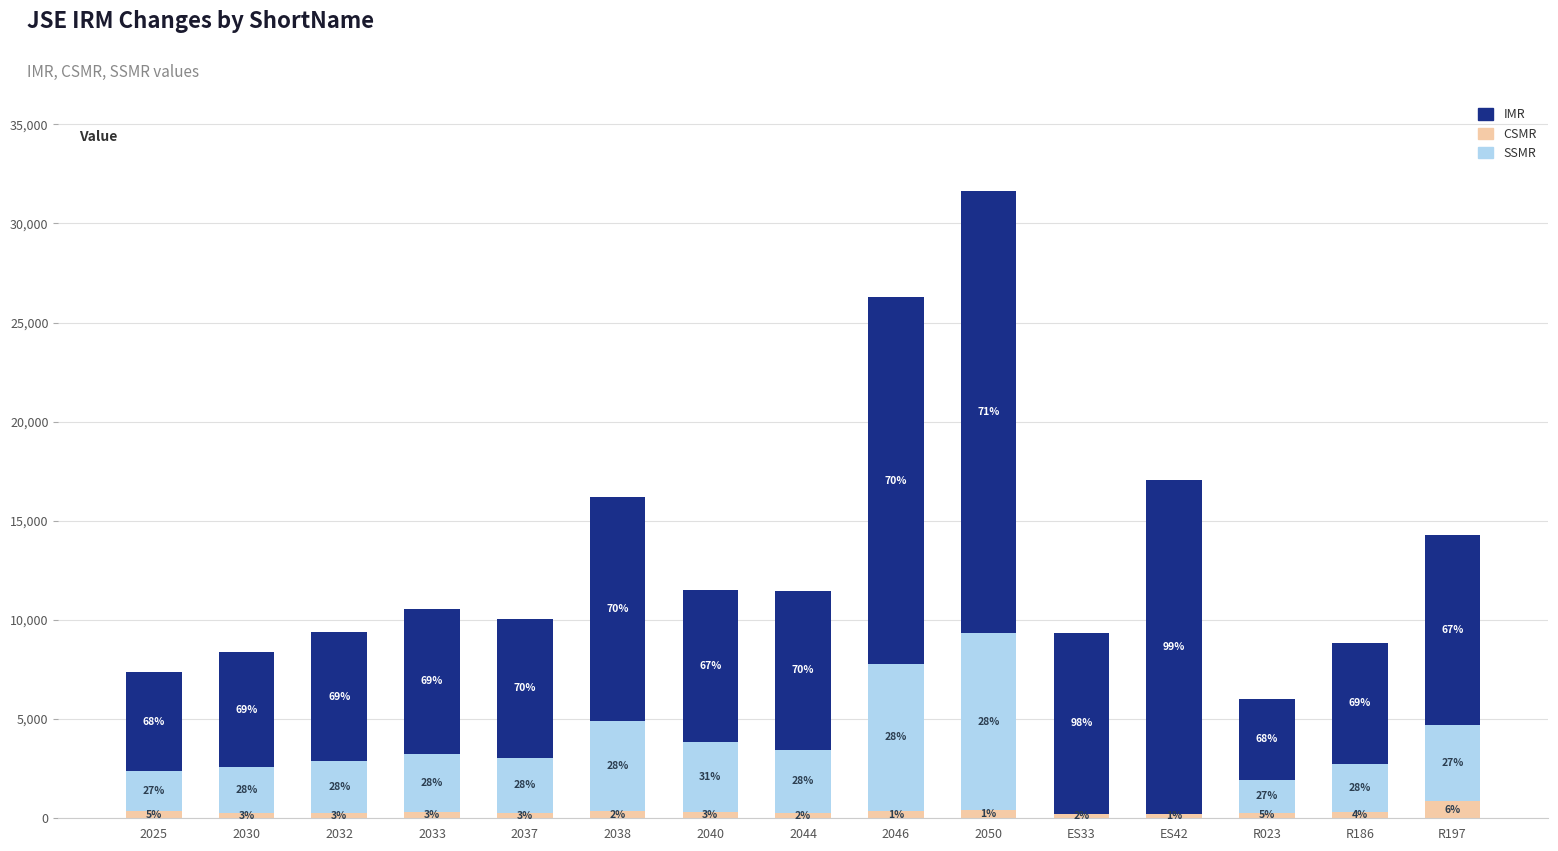

Is it true that CSMR equals 240 at ES42?

True